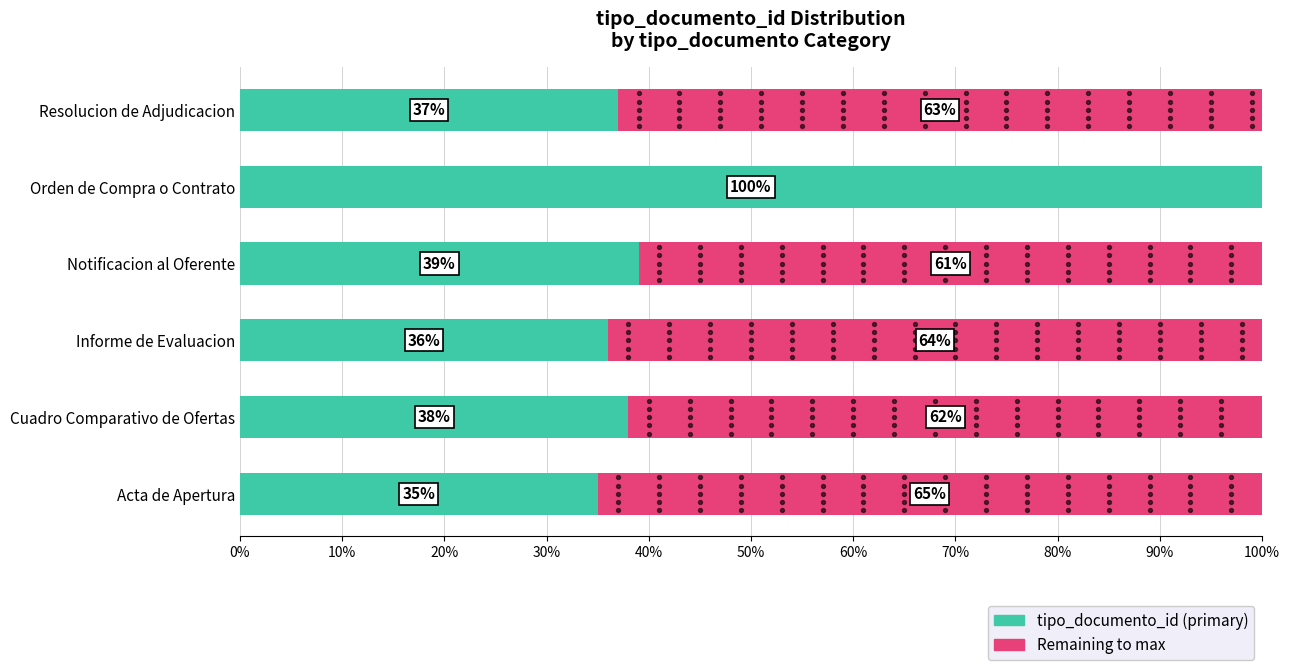

Which series contains the lowest Y value?

Remaining